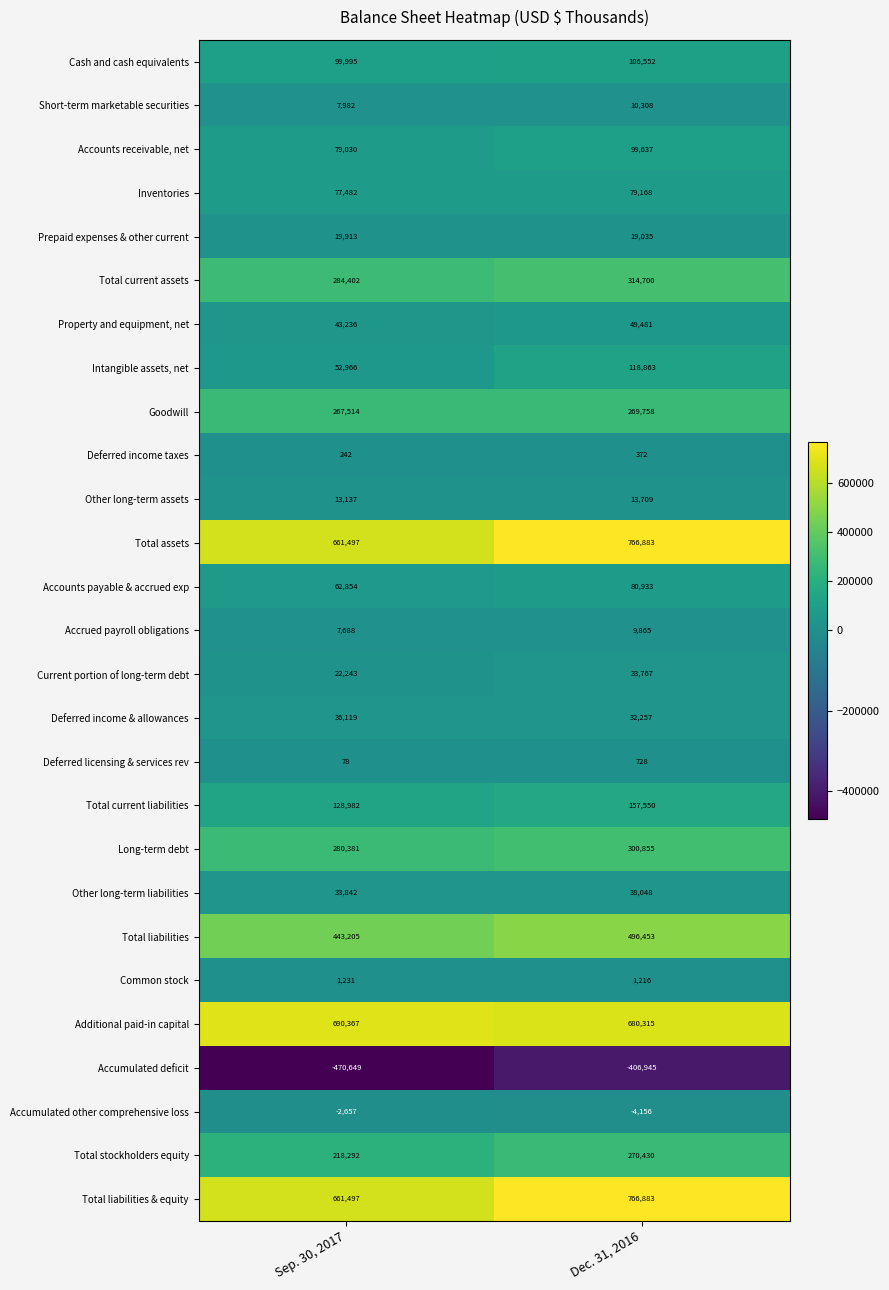

What is the difference between the Accounts payable & accrued exp values at Dec. 31, 2016 and Sep. 30, 2017?

18079